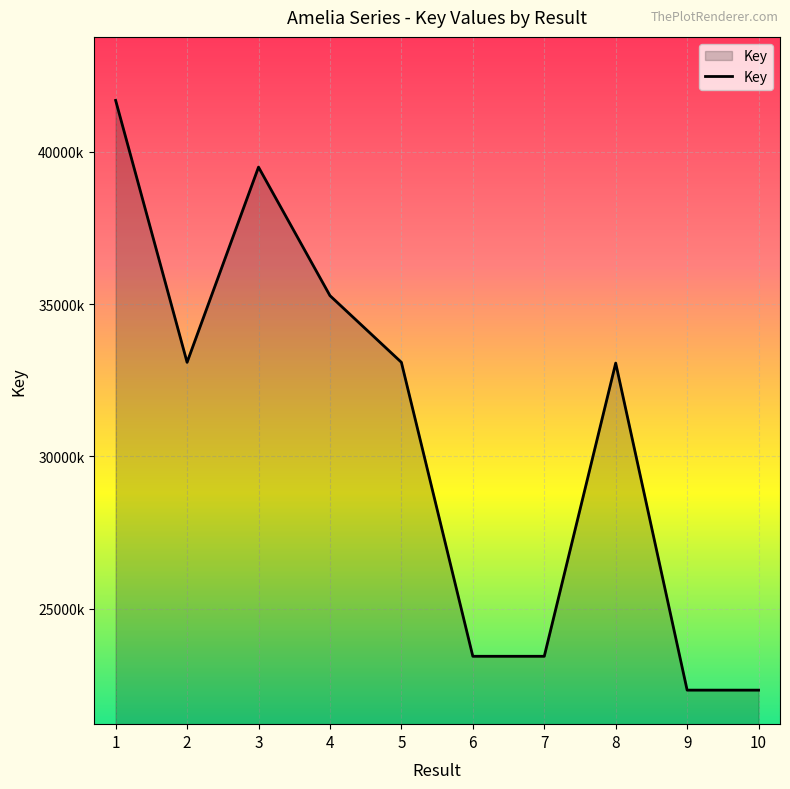

At which category does the chart reach its peak across all series?

1